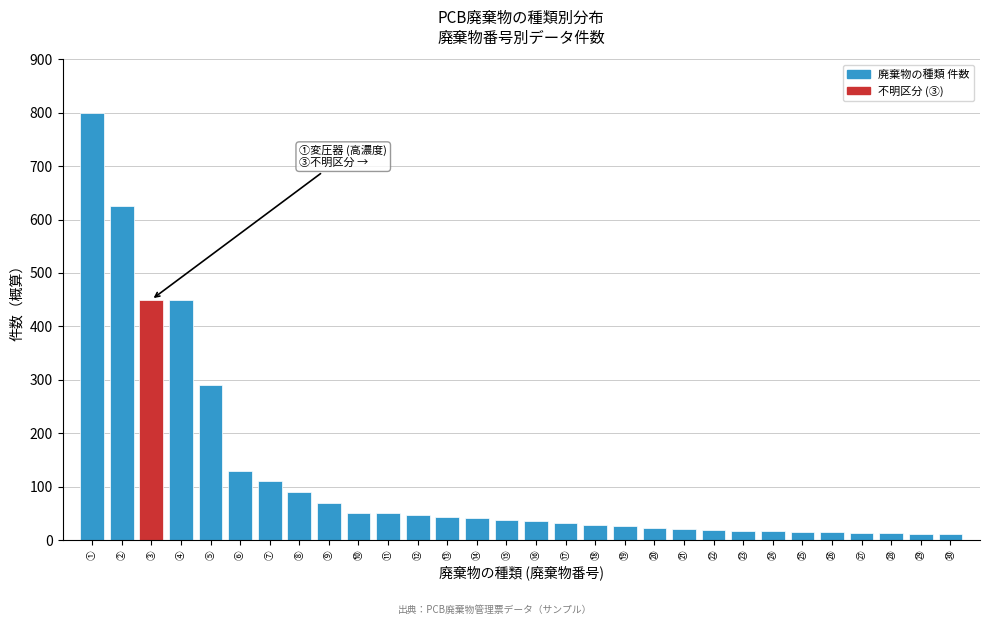

What is the average value?

120